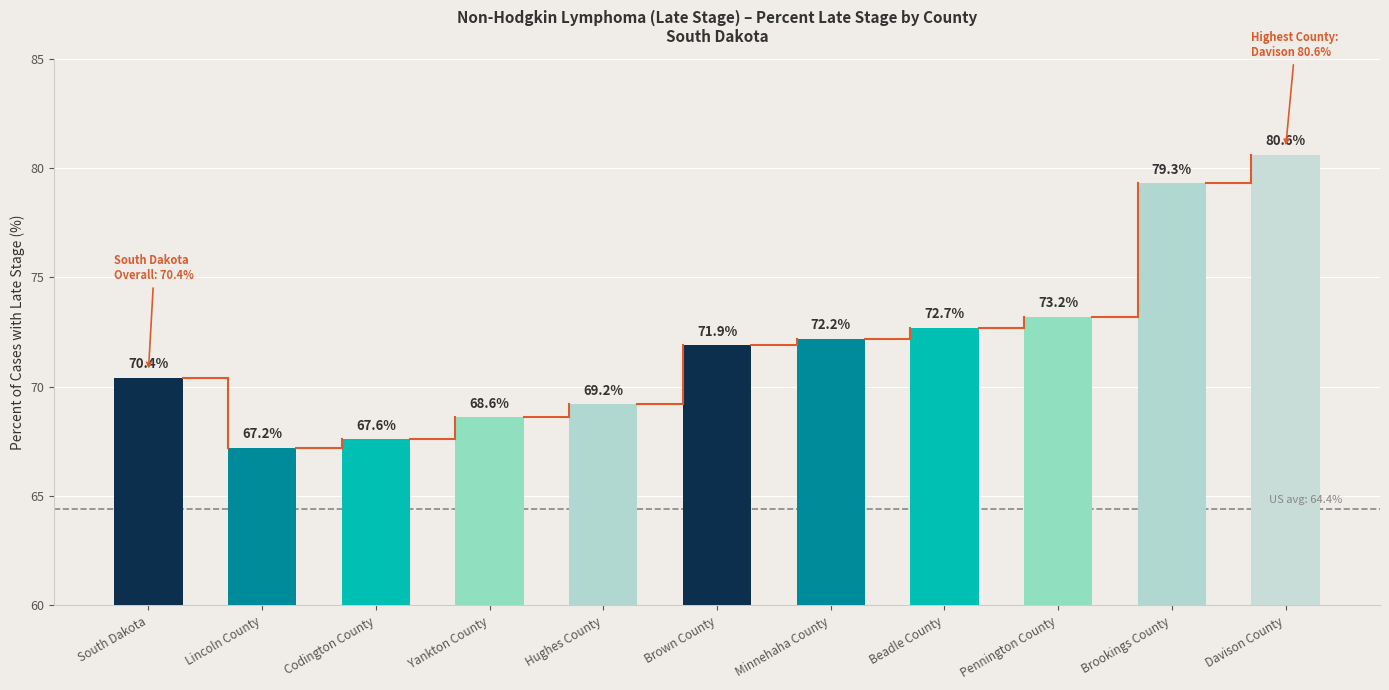

Reading left to right, extract all data points from this chart.

70.4	67.2	67.6	68.6	69.2	71.9	72.2	72.7	73.2	79.3	80.6